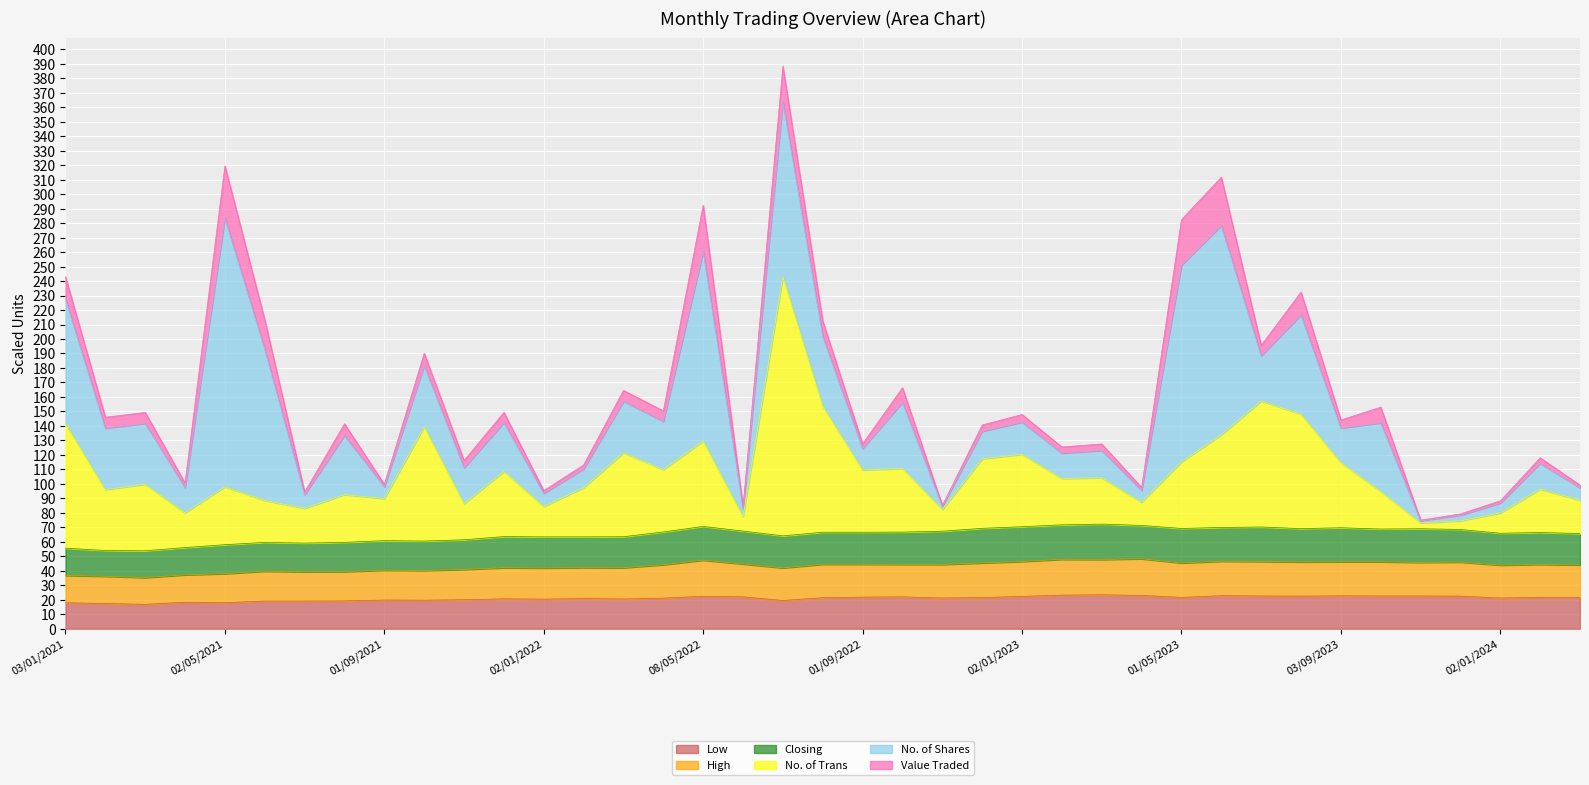

At which category is the sum across all series the highest?

03/07/2022